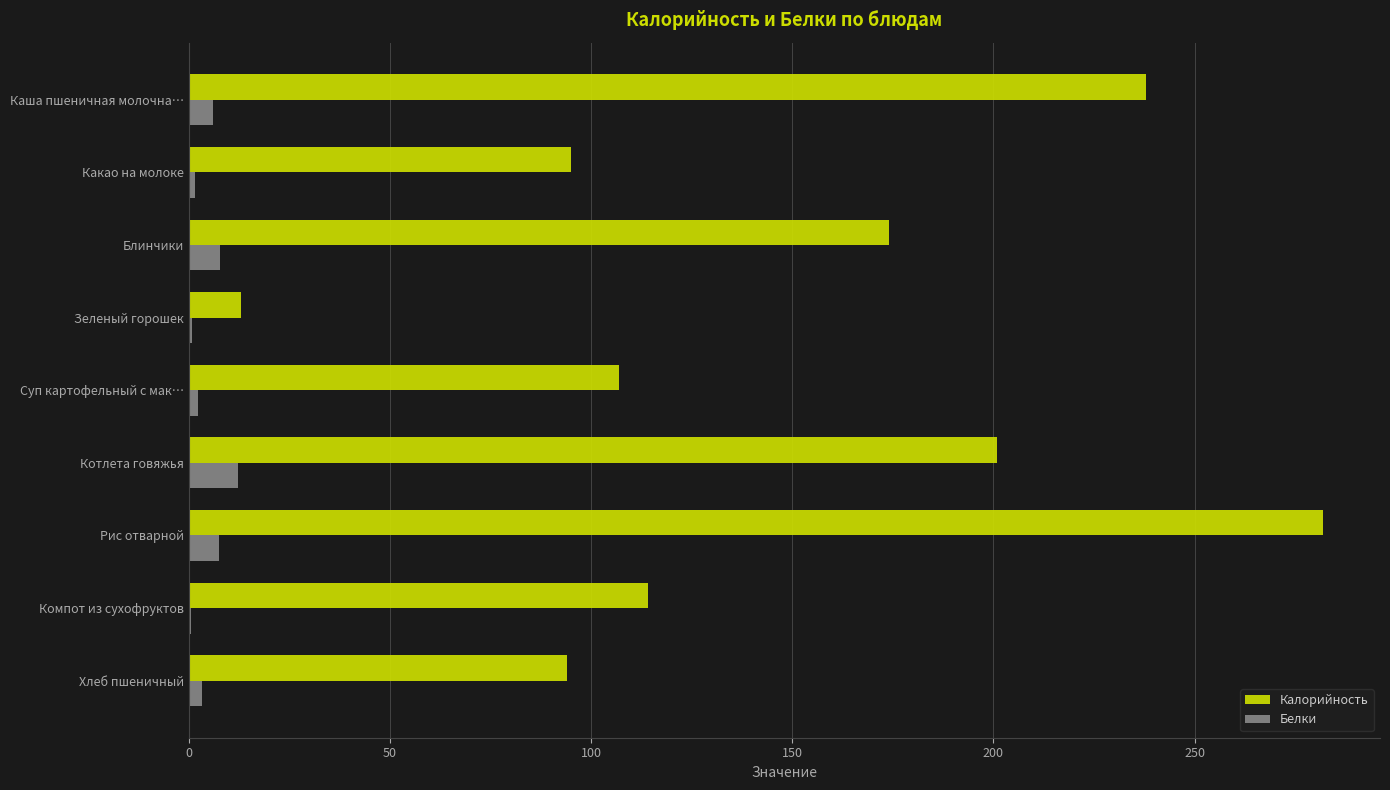

Which series has the largest total across all categories?

Калорийность